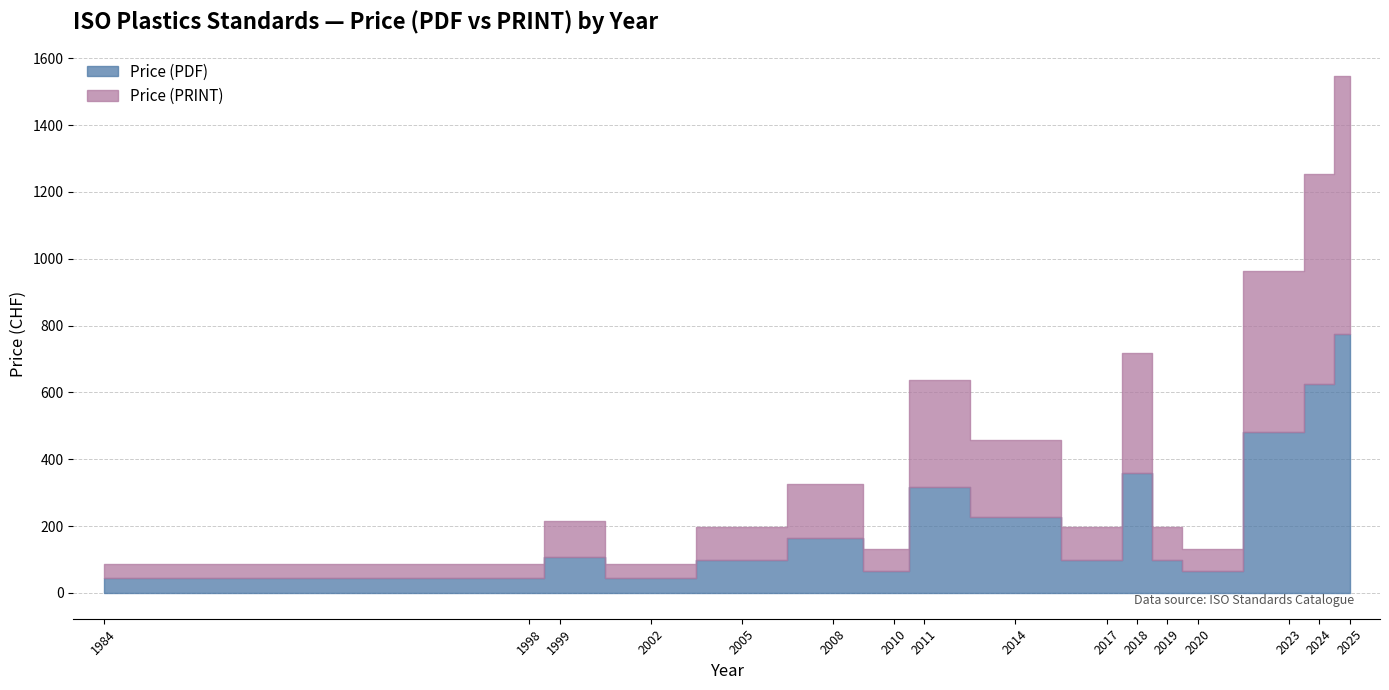

Is it true that Price (PRINT) equals 98 at 2019?

True